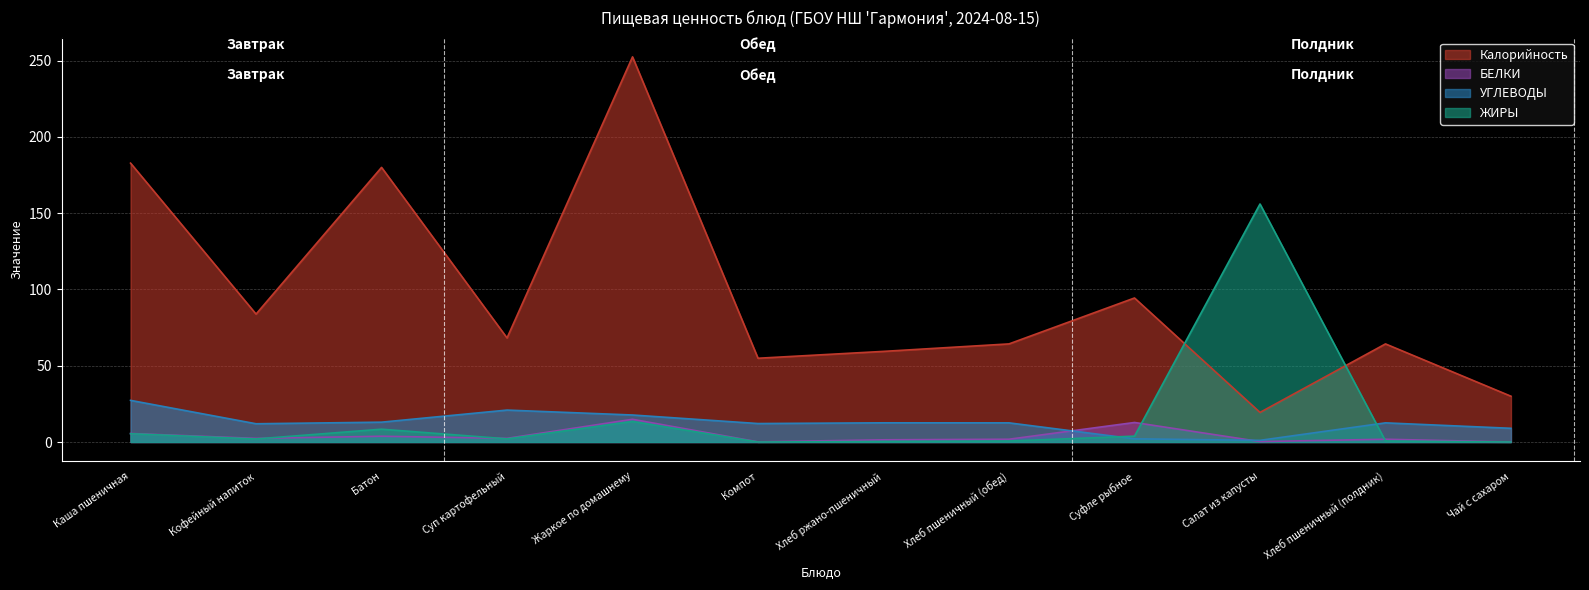

What is the total value across all series at Компот?

67.1